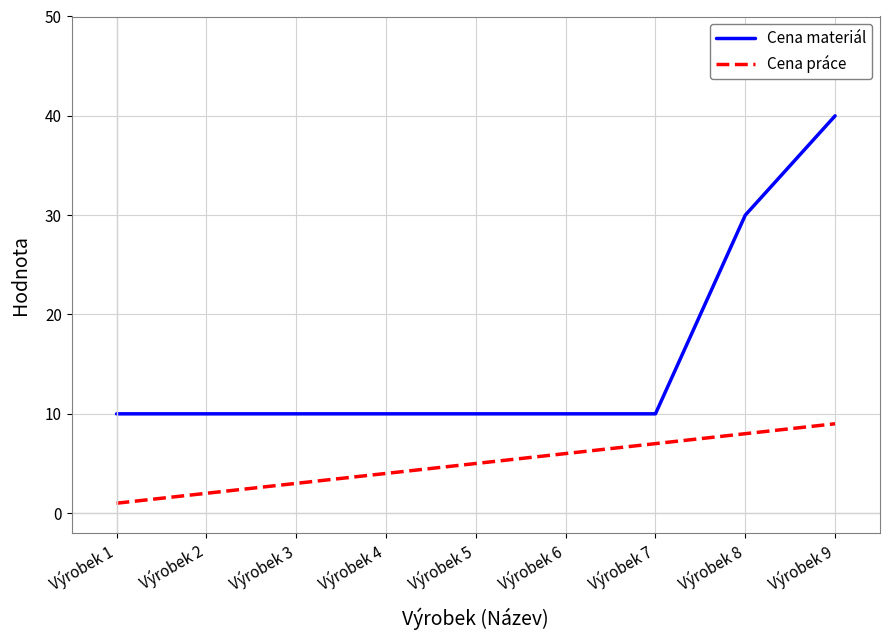

Reading right to left, extract all data points from this chart.

Cena materiál: 40	30	10	10	10	10	10	10	10
Cena práce: 9	8	7	6	5	4	3	2	1